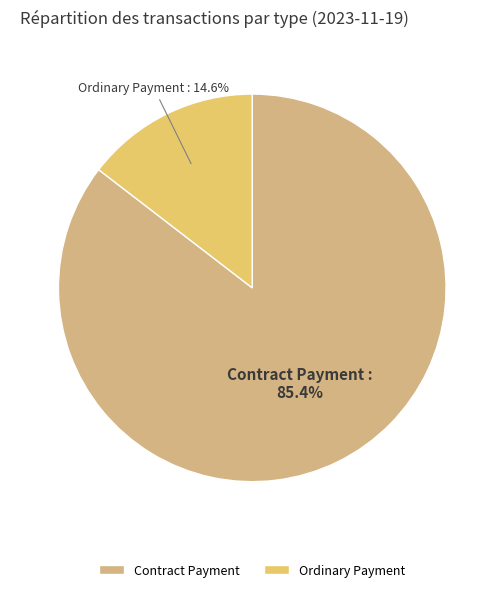

Is Contract Payment the majority of the pie?

Yes